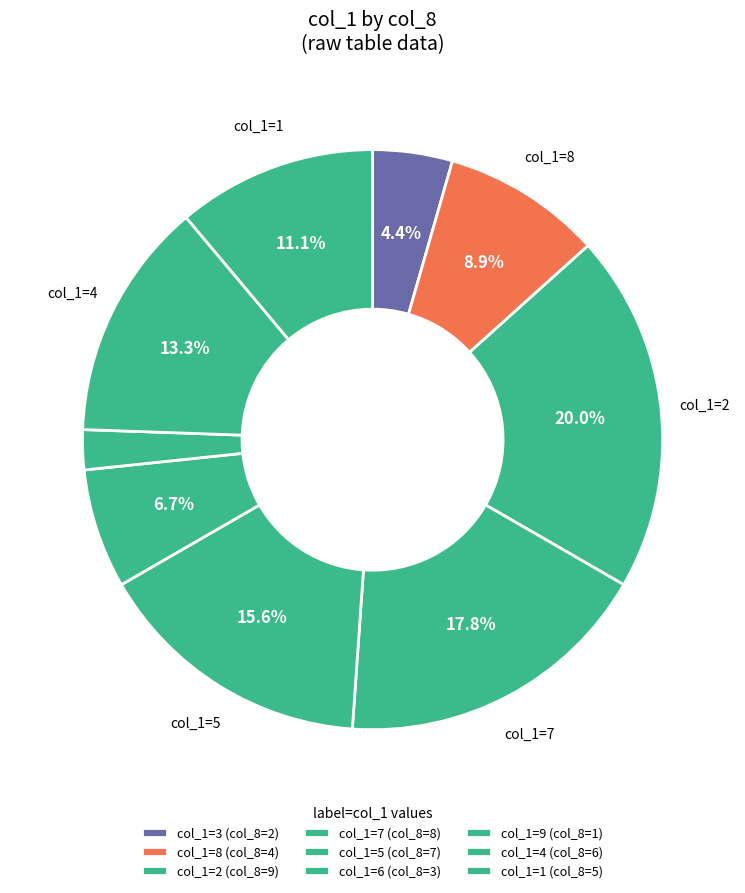

Count the number of slices in the pie.

9